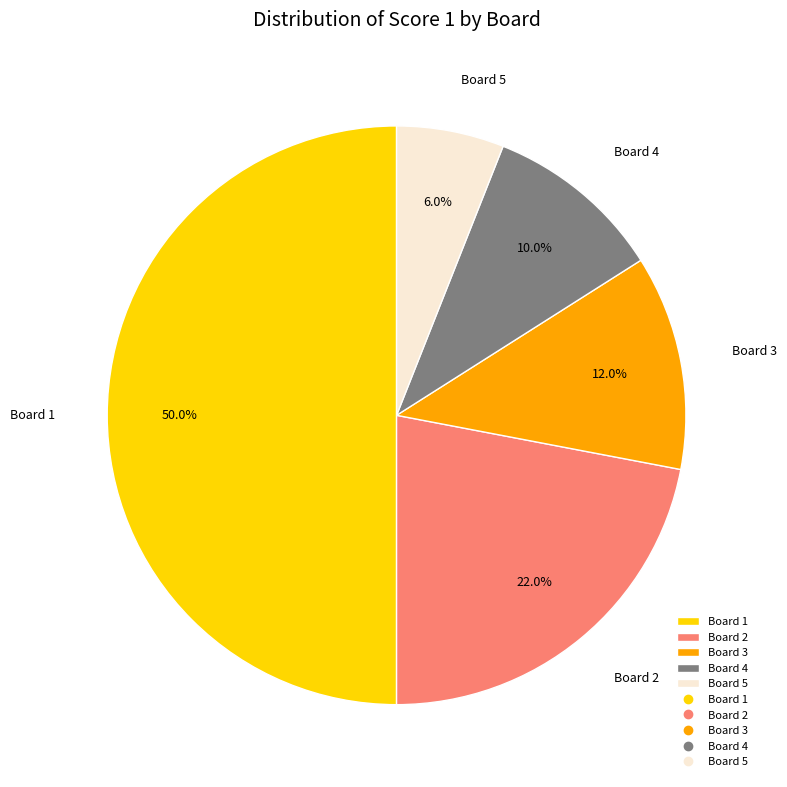

Rank the categories by value from highest to lowest.

Board 1, Board 2, Board 3, Board 4, Board 5